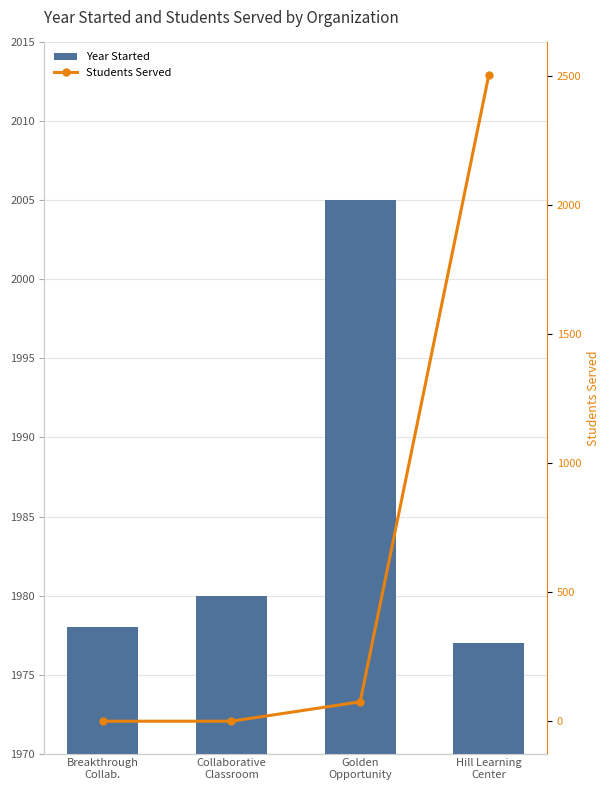

Is it true that Students Served equals 603 at Hill Learning
Center?

False